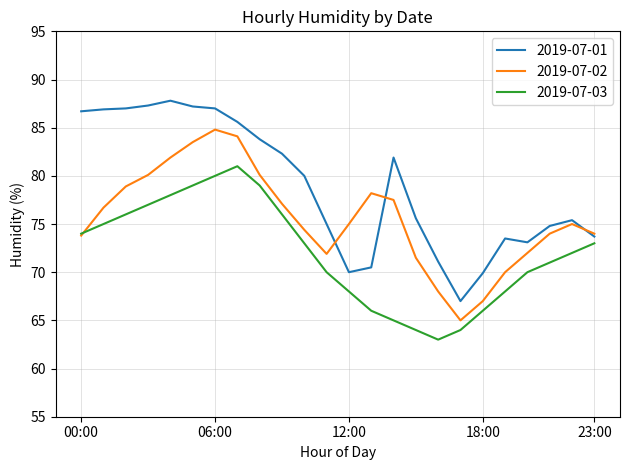

What is the greatest value displayed?

87.8